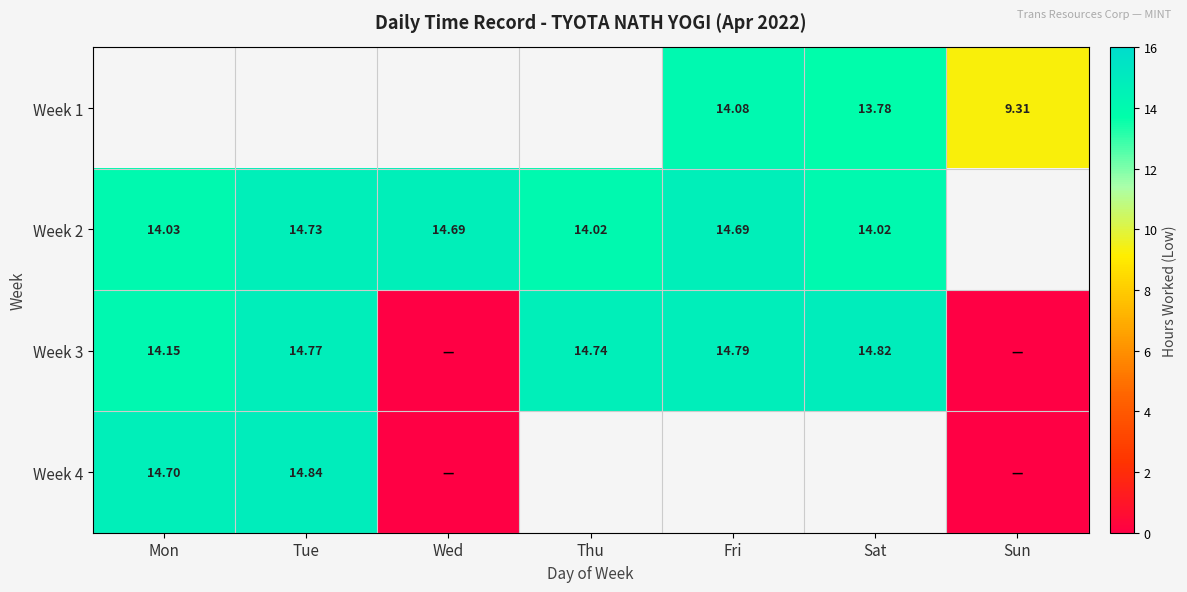

At which label does Week 2 reach its peak?

Tue